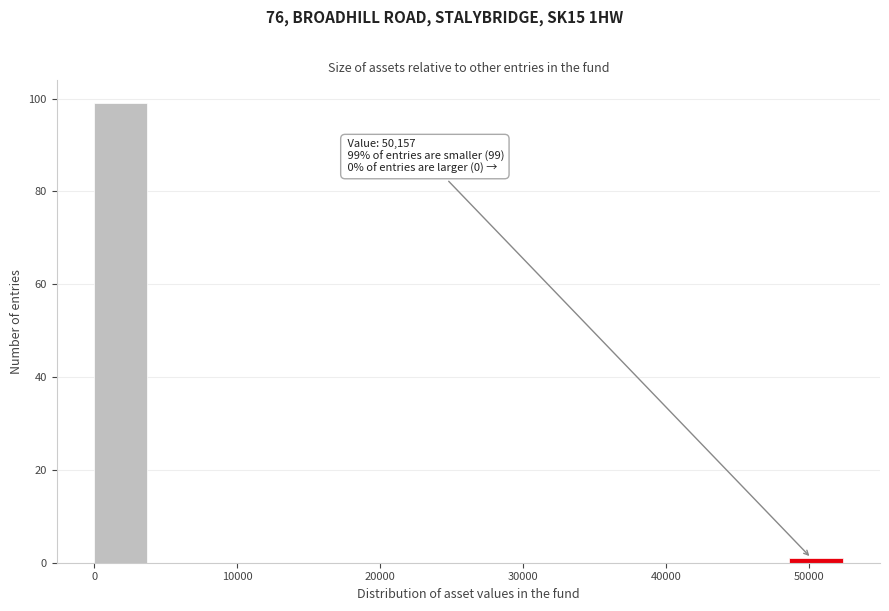

Over which range of the x-axis is the bar tallest?

0 to 4000